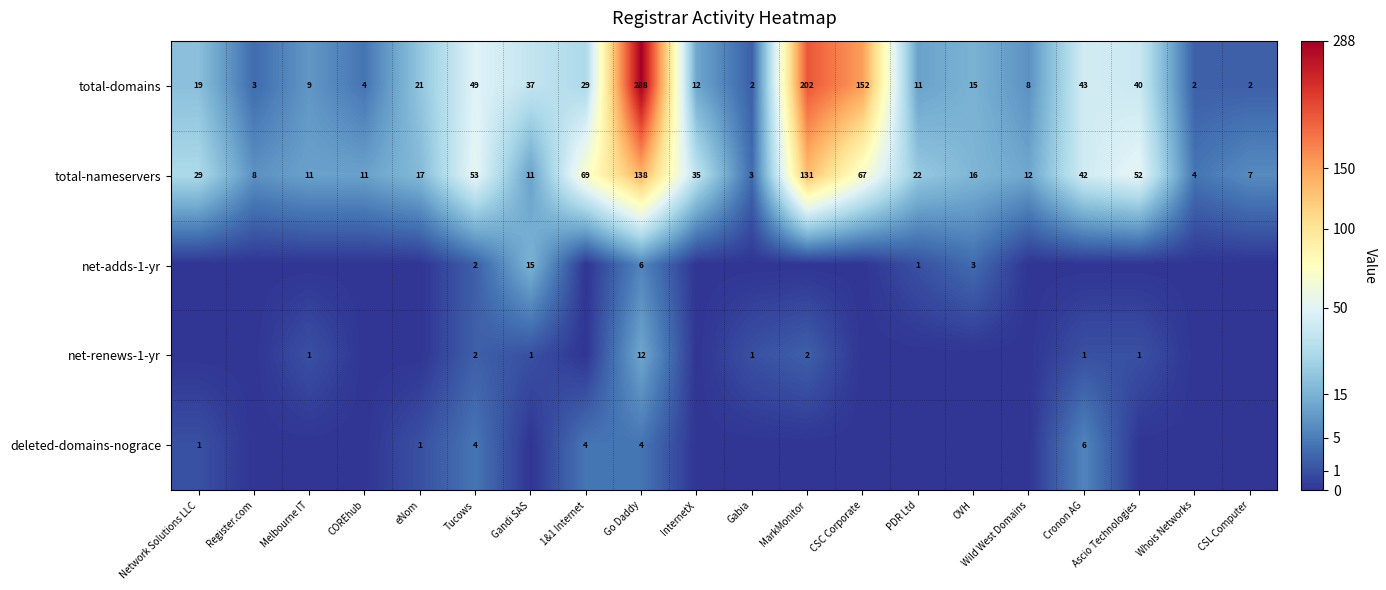

At which label is total-domains closest to 145?

CSC Corporate